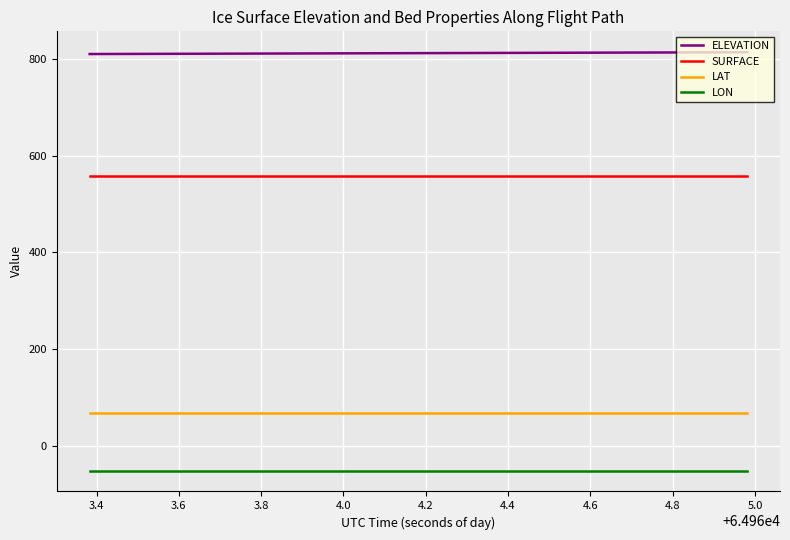

What is the maximum value shown in the chart?

813.9